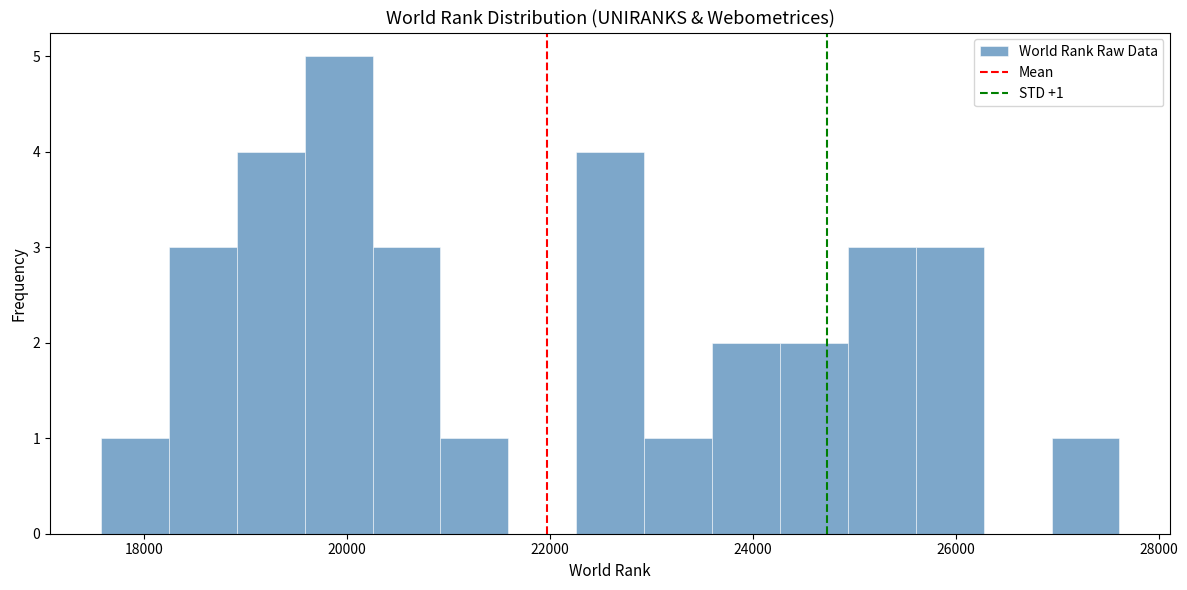

Around what value on the x-axis is the tallest bar? Give the approximate position of its centre, as read against the axis.

20000